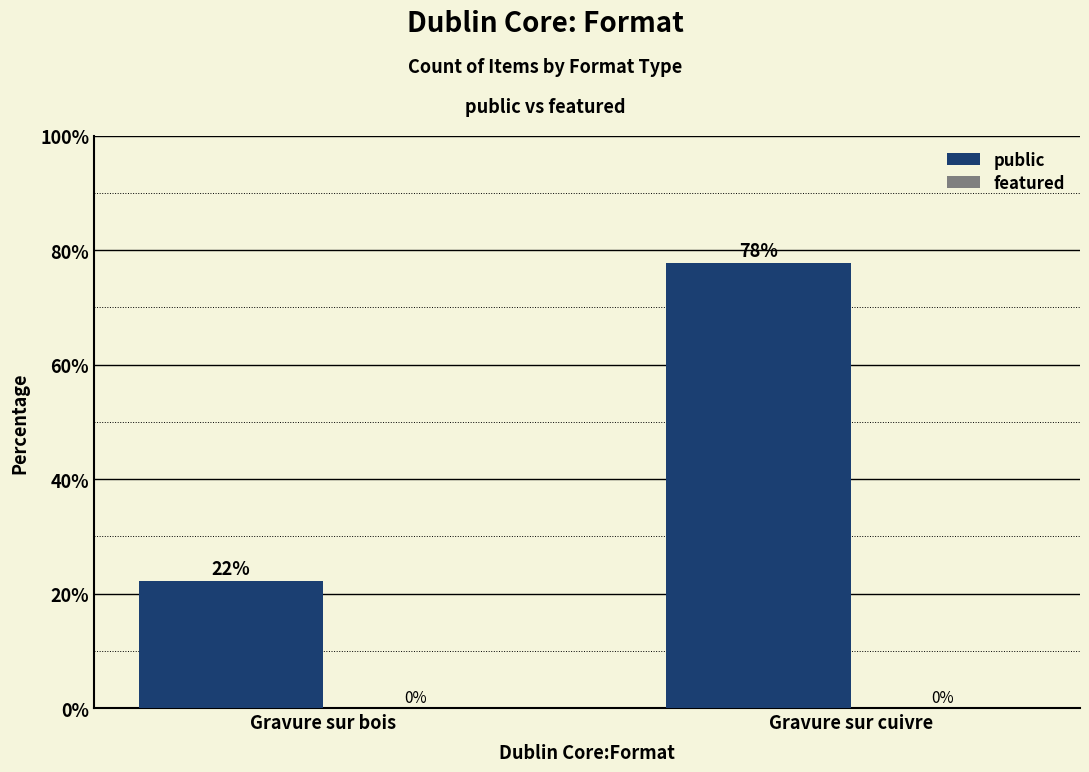

How many bars are there in total?

2